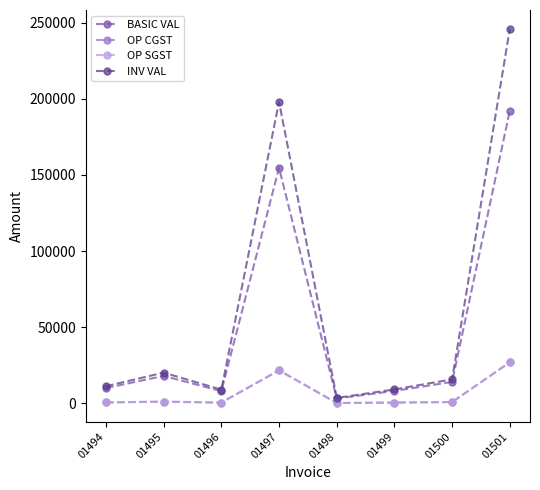

Where does the BASIC VAL series first go above 14040?

01495